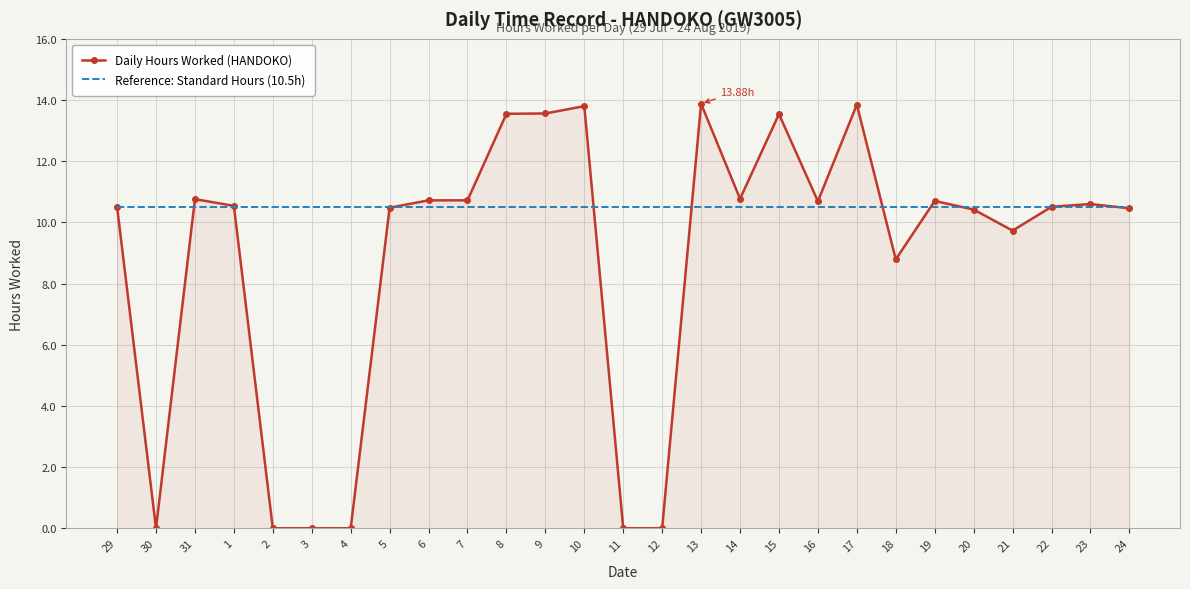

List the series in order of their peak value, highest first.

Daily Hours Worked (HANDOKO), Reference: Standard Hours (10.5h)